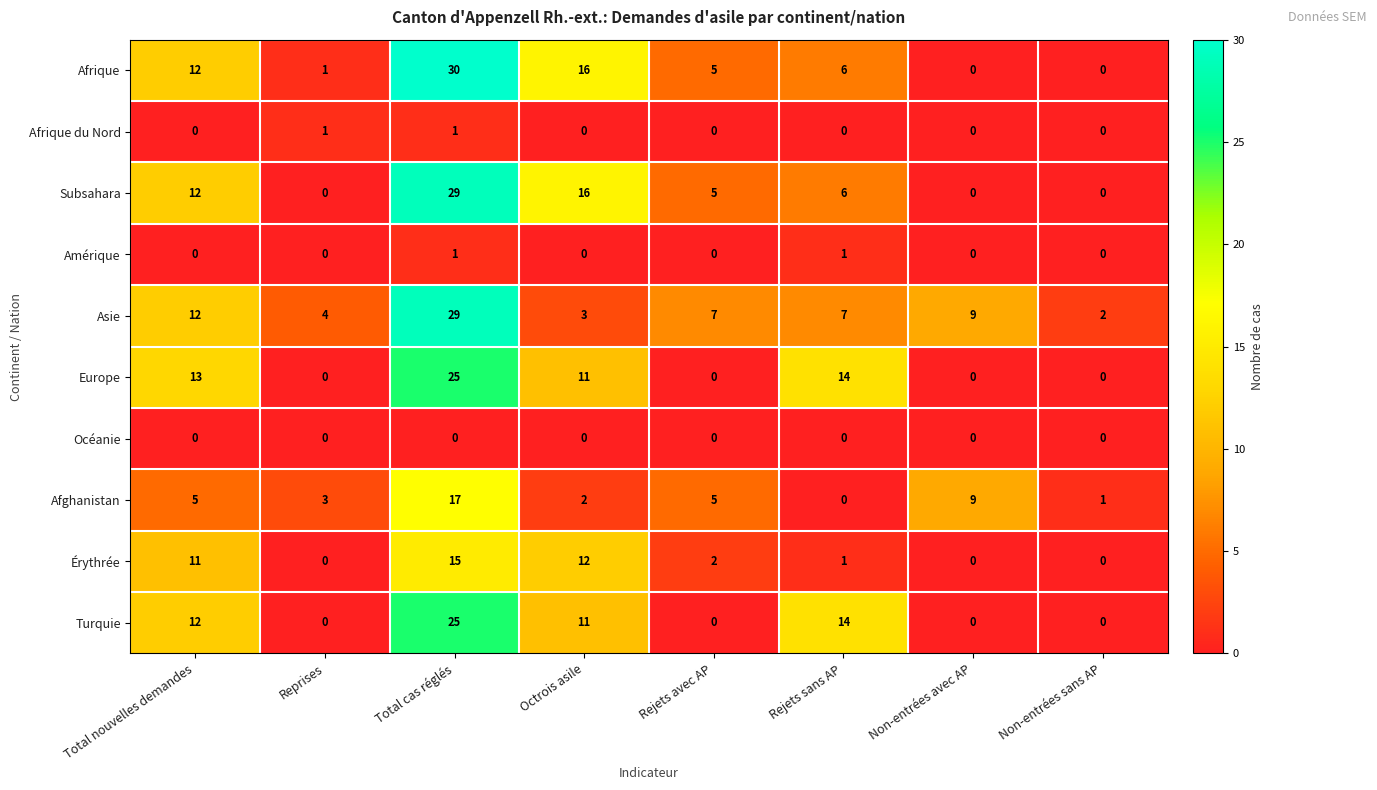

The Turquie series shows 6 at Total nouvelles demandes. True or false?

False